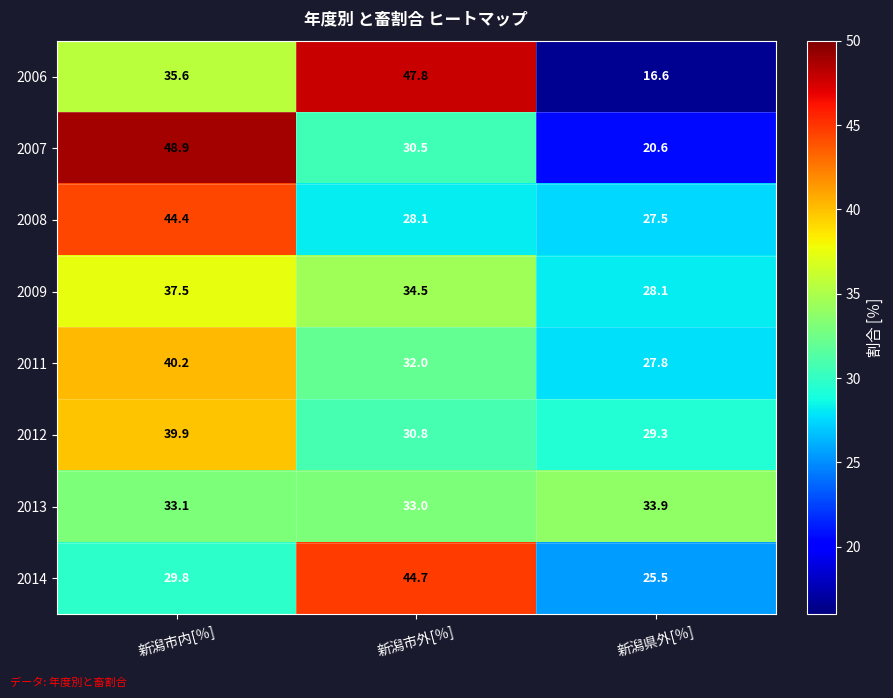

Which series changed the most between 新潟市外[％] and 新潟県外[％]?

2006